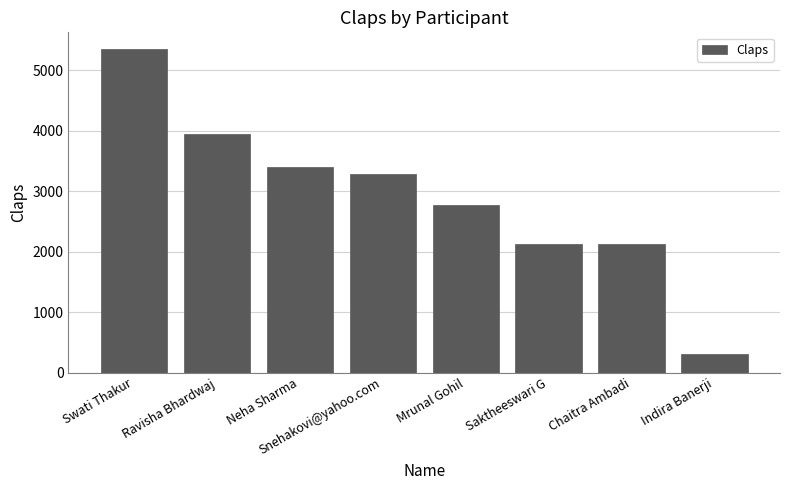

What is the label of the 5th bar from the right?

Snehakovi@yahoo.com